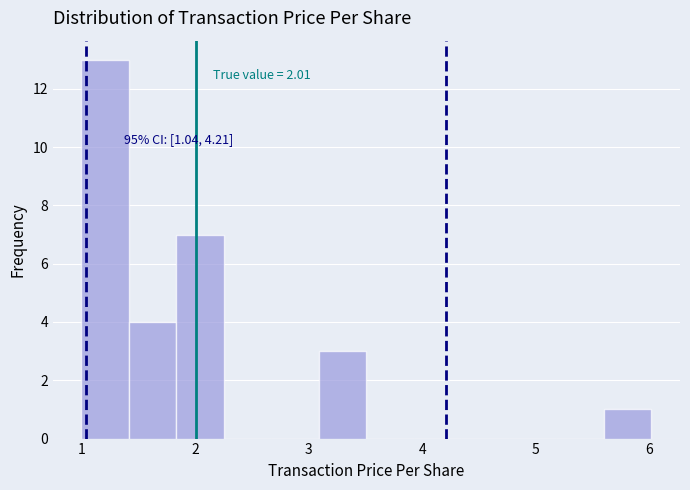

Over which range of the x-axis is the bar tallest?

1.0 to 1.4